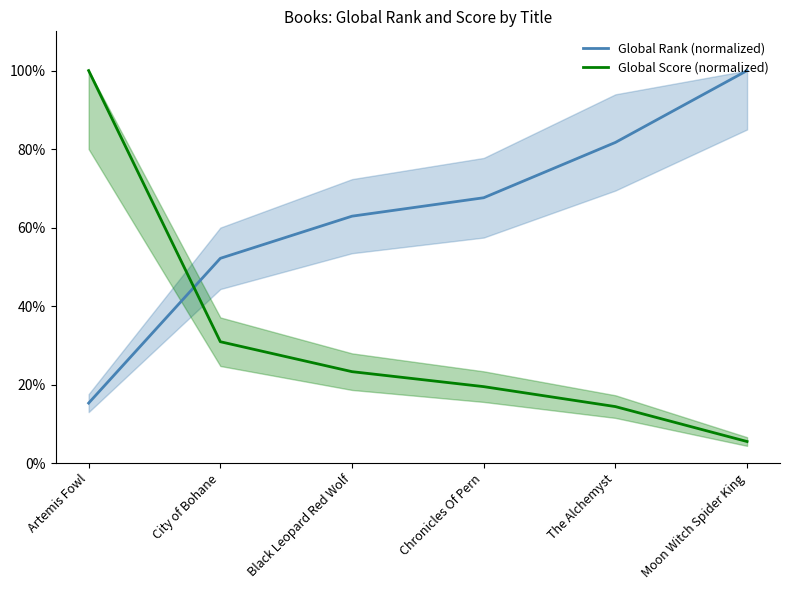

Reading left to right, what are all the values shown in this chart?

Global Rank (normalized): Artemis Fowl=15.3	City of Bohane=52.2	Black Leopard Red Wolf=62.9	Chronicles Of Pern=67.6	The Alchemyst=81.7	Moon Witch Spider King=100.0
Global Score (normalized): Artemis Fowl=100.0	City of Bohane=30.9	Black Leopard Red Wolf=23.3	Chronicles Of Pern=19.5	The Alchemyst=14.4	Moon Witch Spider King=5.5